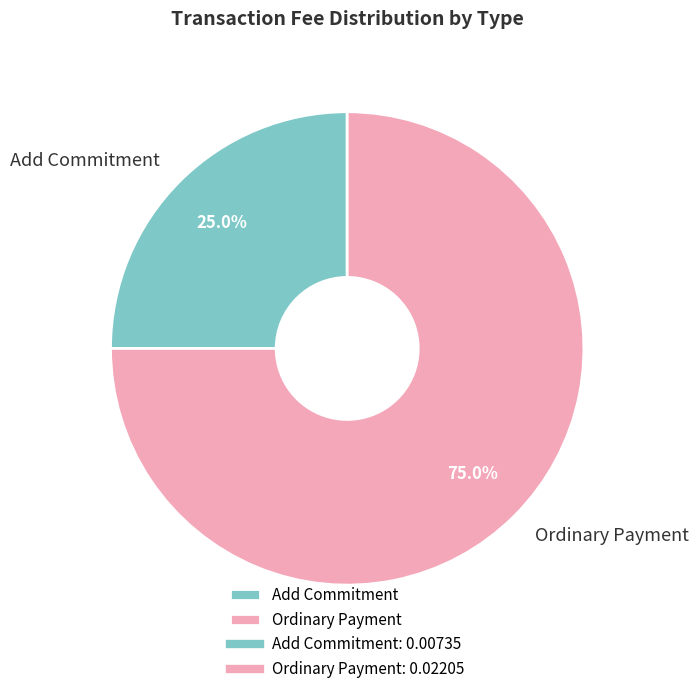

Is there a majority slice in this chart?

Yes